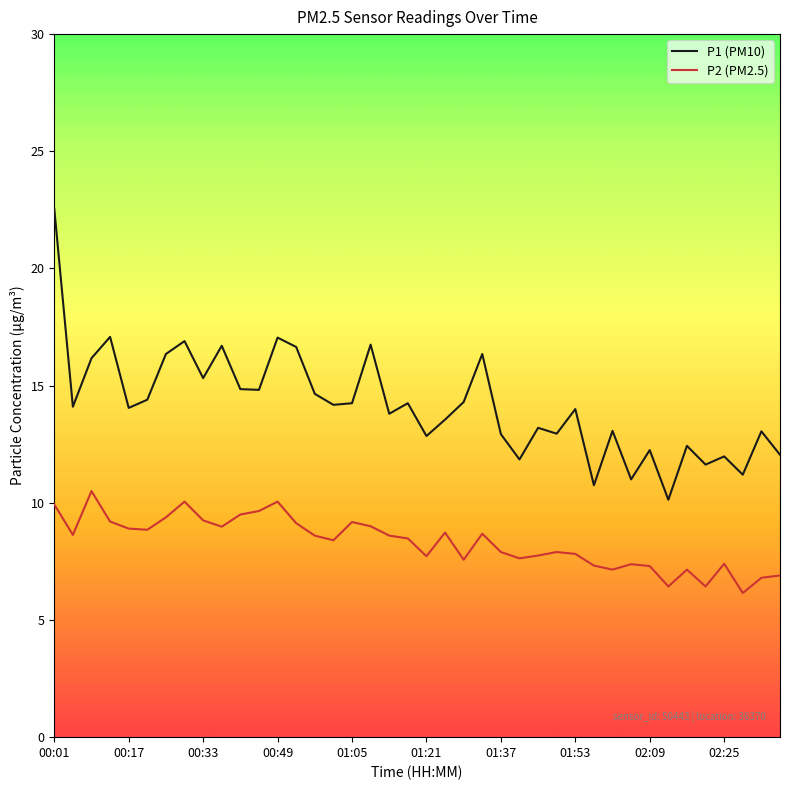

True or false: P1 (PM10) and P2 (PM2.5) intersect in this chart.

False